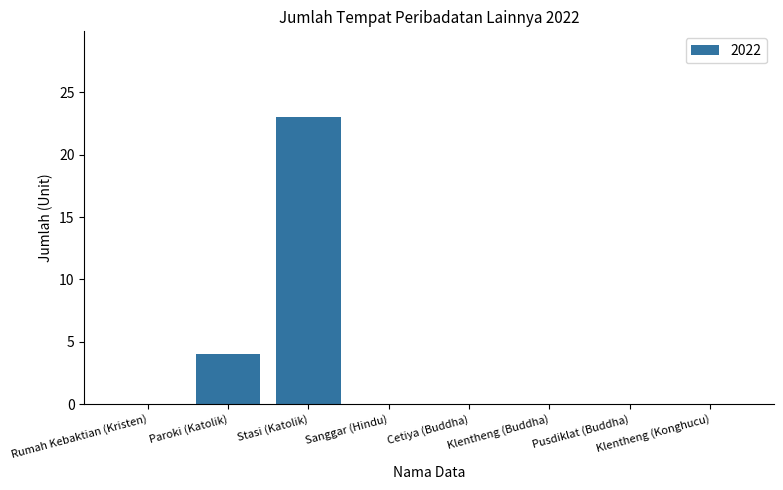

Reading right to left, extract all data points from this chart.

0	0	0	0	0	23	4	0